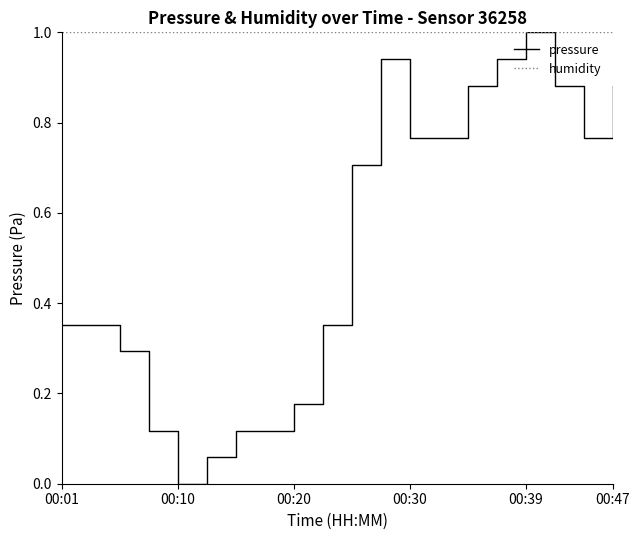

What is the average value of the humidity series?

1.0